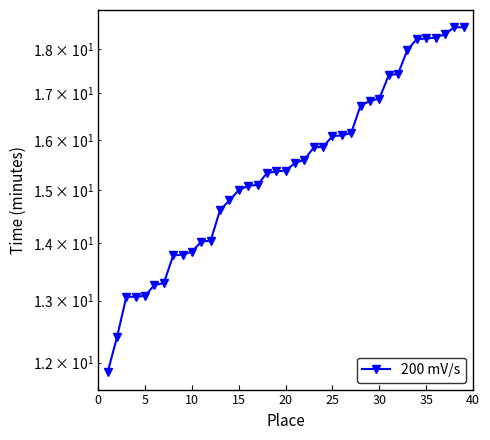

How many series are shown in this chart?

1